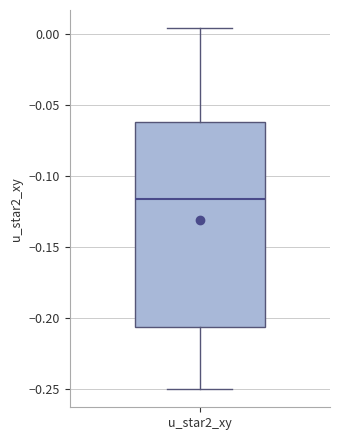

Read this box plot against the y-axis: the position of the median line, the range covered by the box, and the ends of both whiskers. The values are not printed on the chart, so give them approximately, as read against the axis.

median -0.115, box -0.205 to -0.060, whiskers -0.250 to 0.005